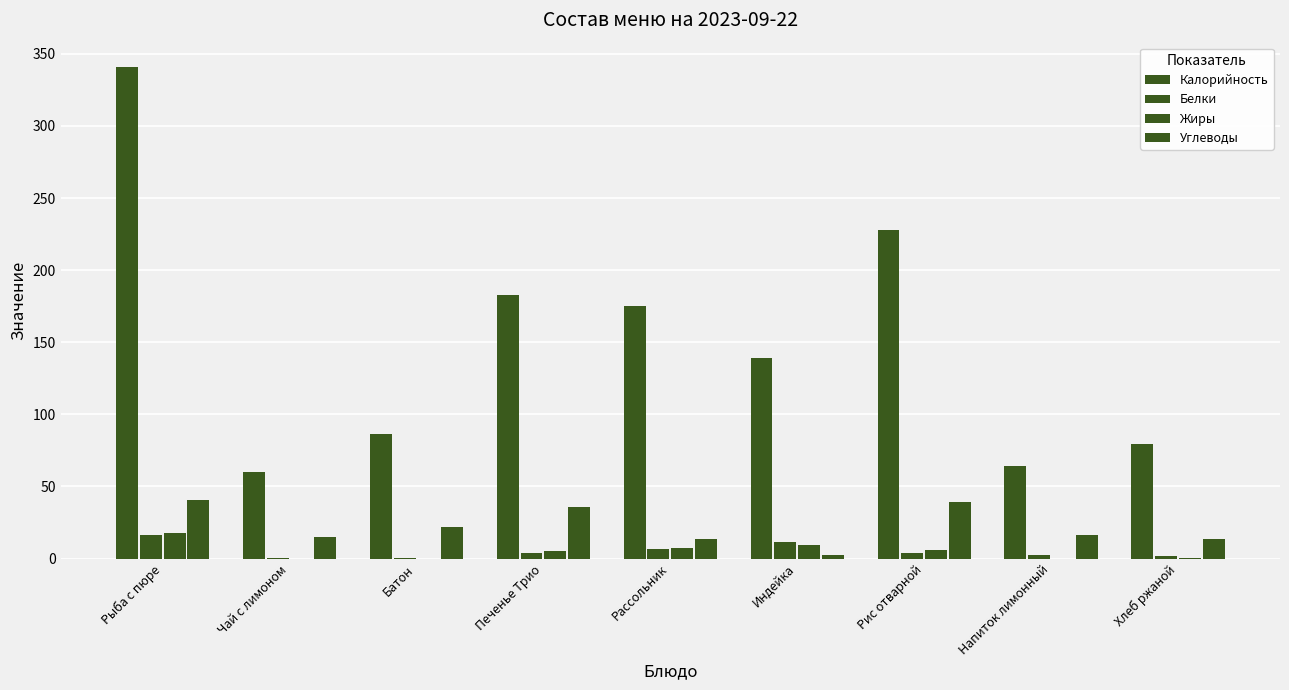

How many distinct data groups are displayed?

4